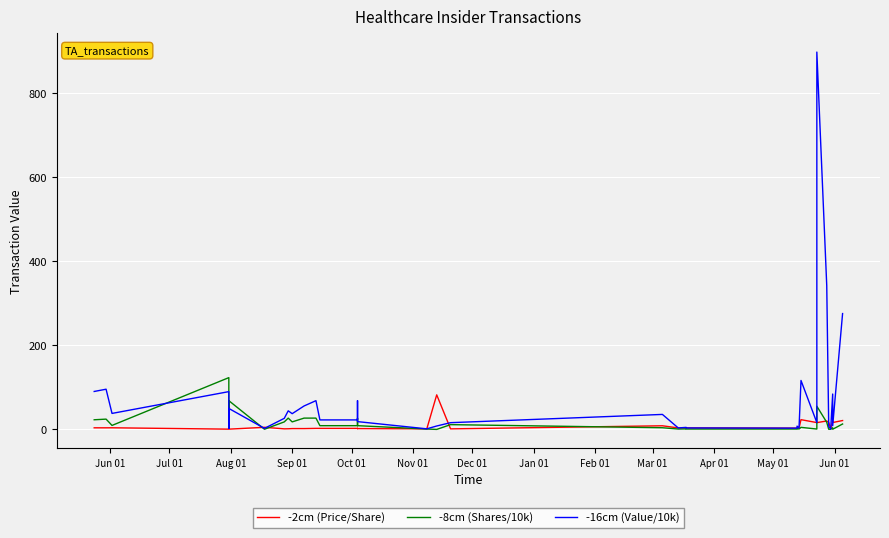

What is the minimum value for -16cm (Value/10k)?

1.0